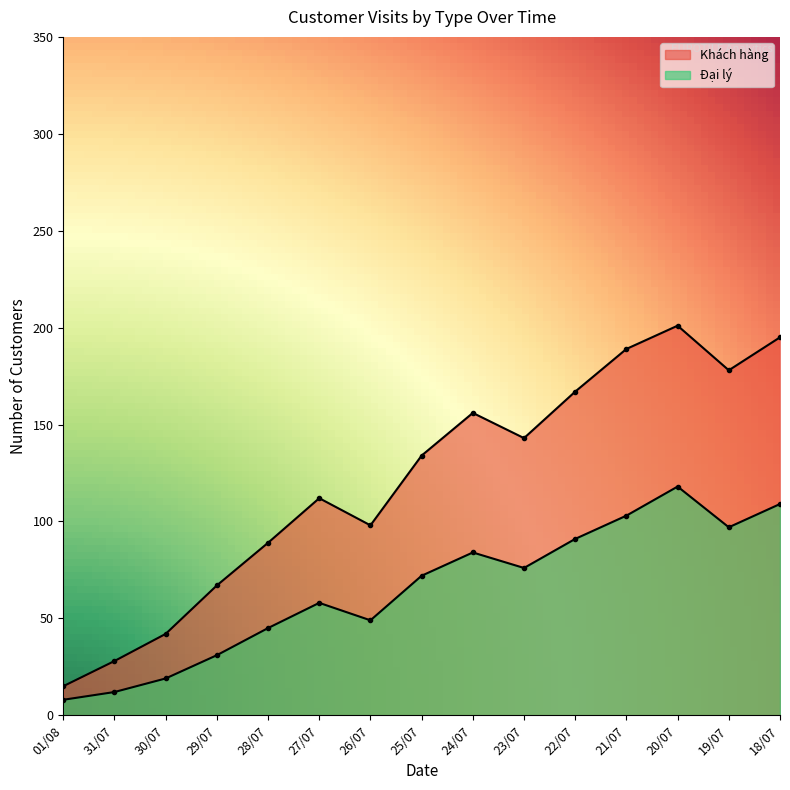

Rank the series at 21/07 from lowest to highest value.

Đại lý, Khách hàng